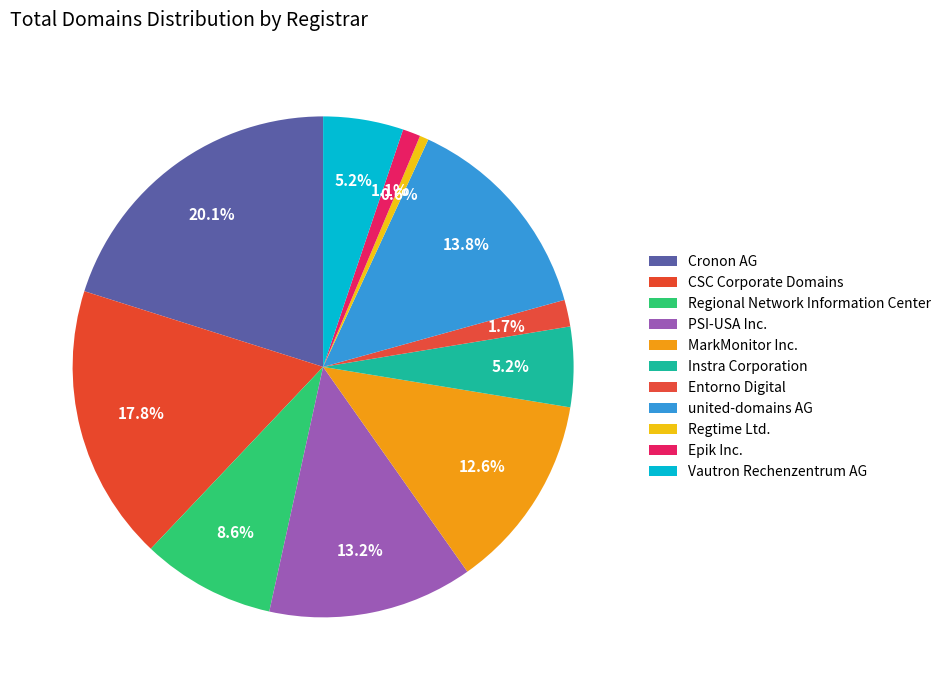

What is the change in value from Instra Corporation to Epik Inc.?

-7